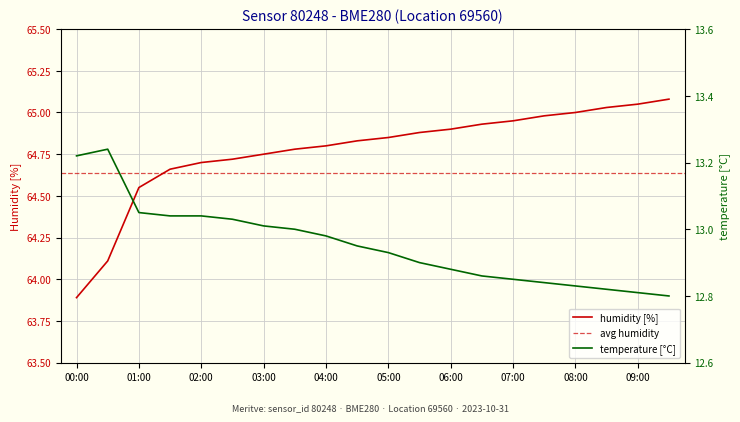

What is the approximate value of humidity at 07:30?

65.0